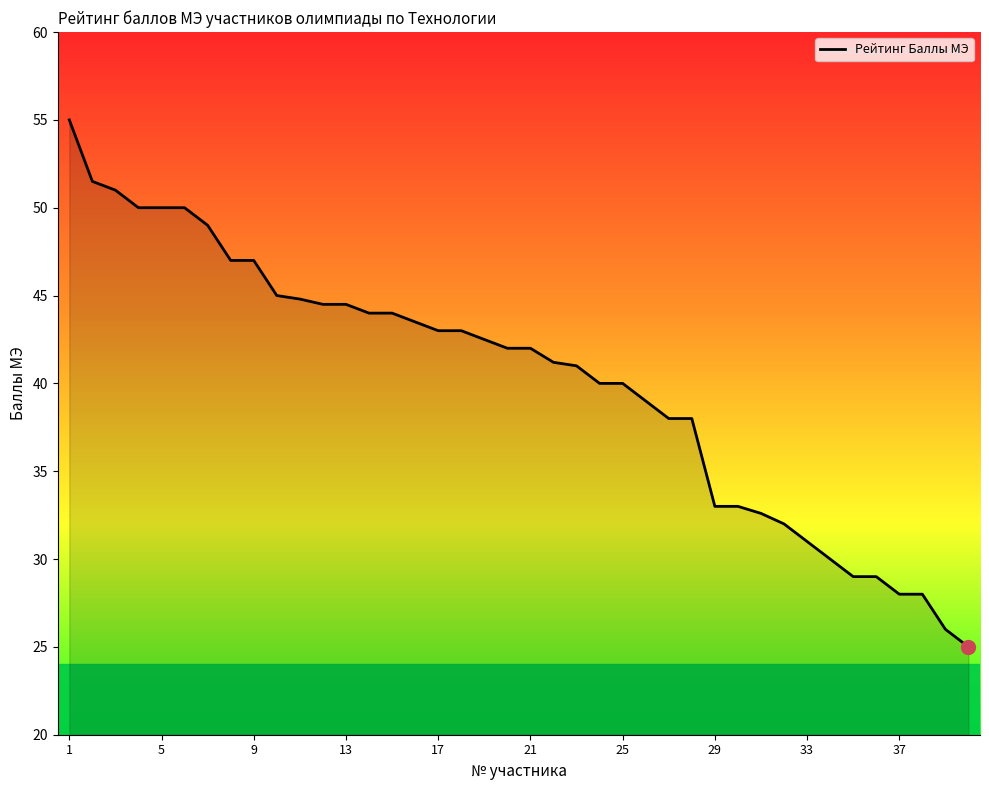

What is the minimum value shown in the chart?

25.0